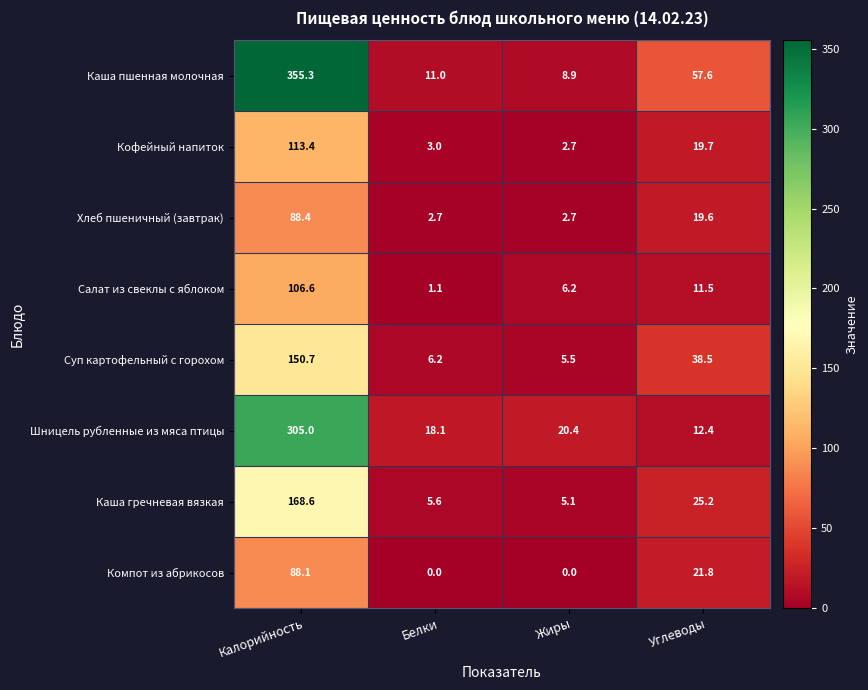

What is the average value of the Компот из абрикосов series?

27.5